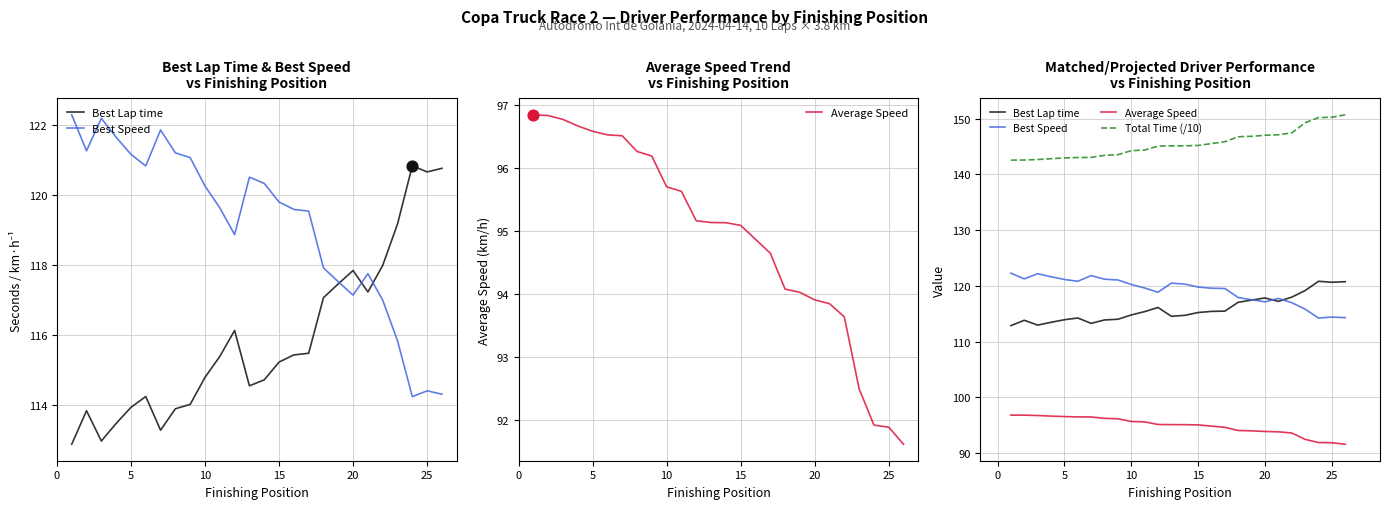

What are all the series names shown in the legend?

Best Lap time, Best Speed, Average Speed, Total Time (/10)